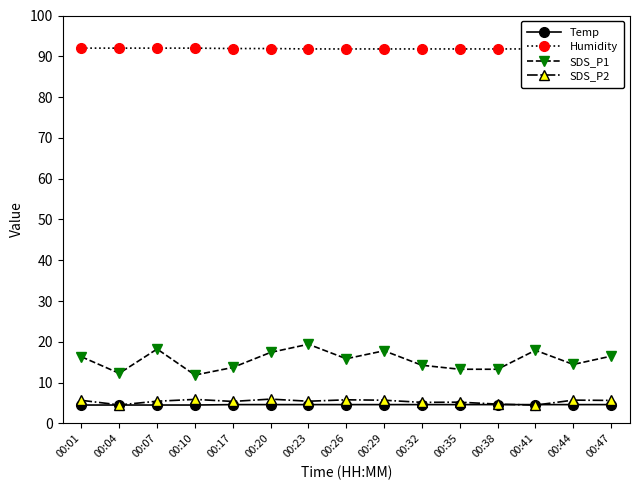

What is the sum of the SDS_P1 values at 00:29 and 00:17?

31.5